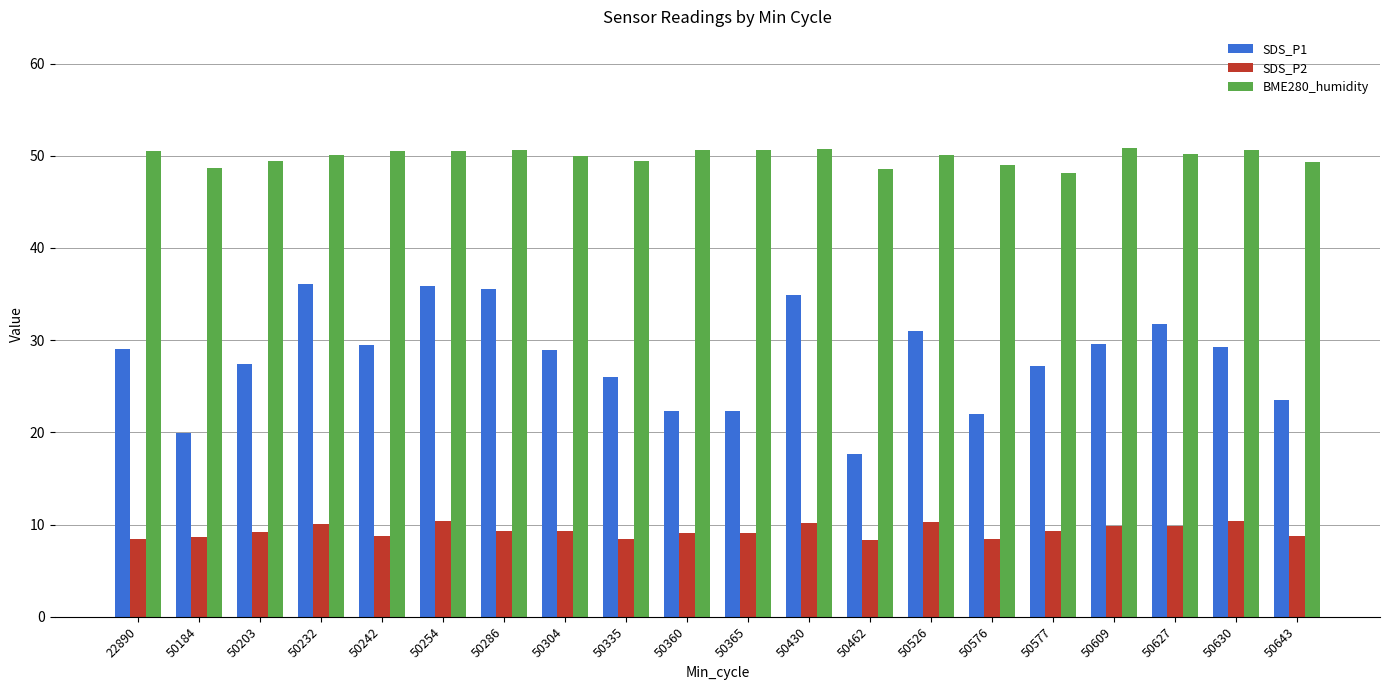

Between 50304 and 50576, which series saw the biggest shift?

SDS_P1